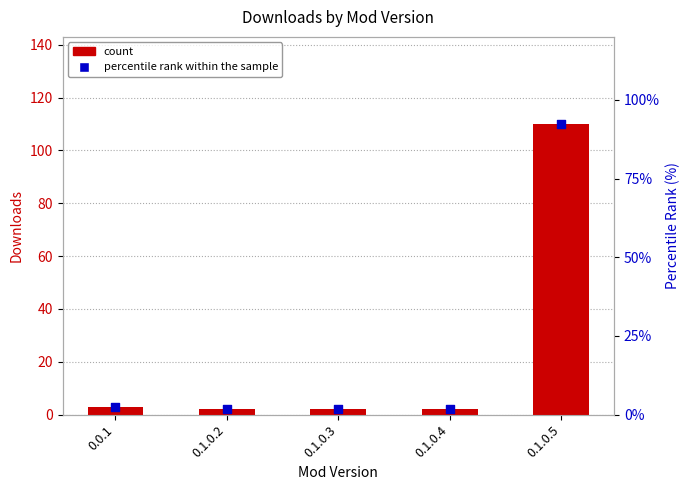

What are all the series names shown in the legend?

count, percentile rank within the sample